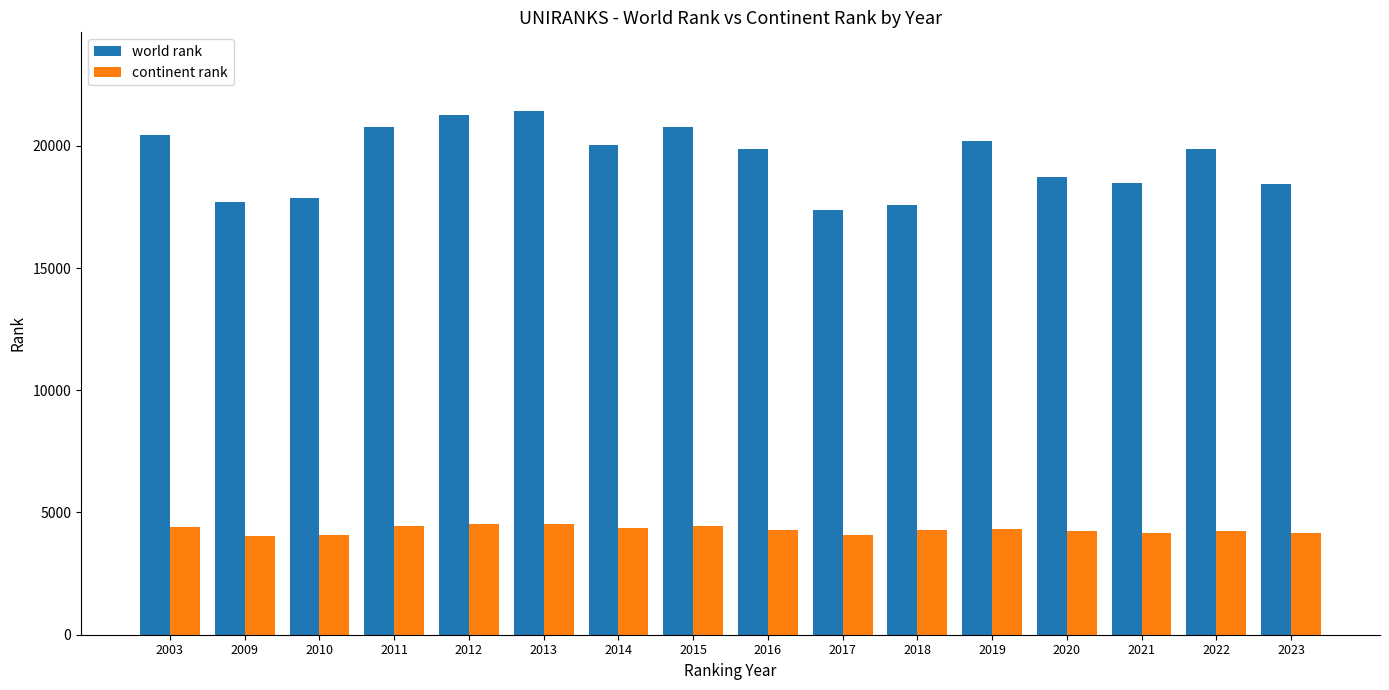

What is the highest value of the continent rank series?

4543